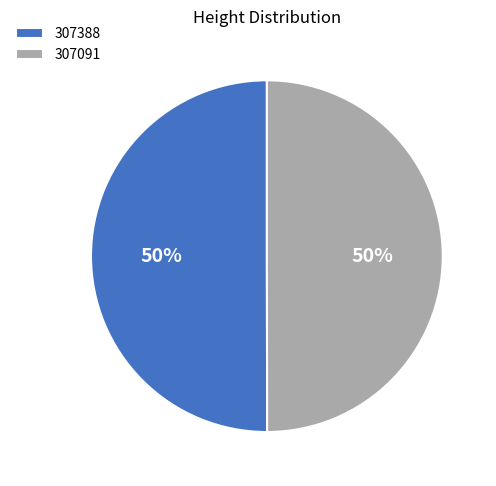

Approximately how many times larger is the value at 307091 compared to 307388?

1.0